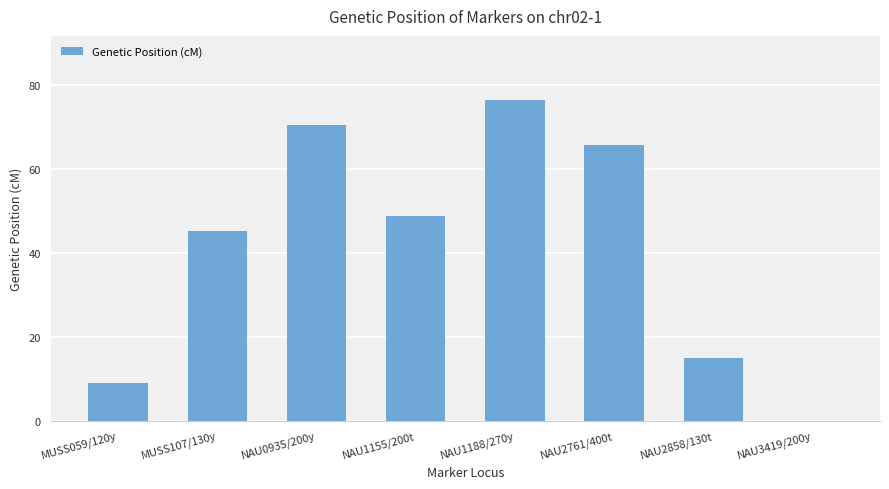

How many data points are above 48?

4